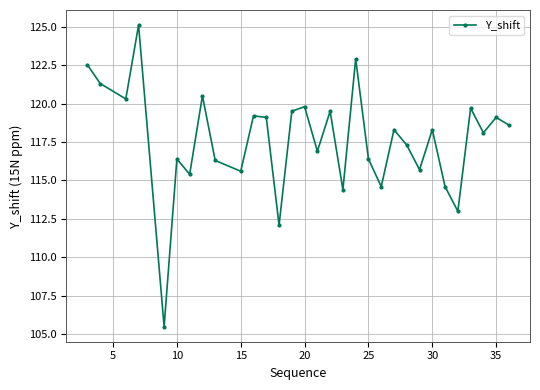

What is the value of the 9th point from the left?

116.3